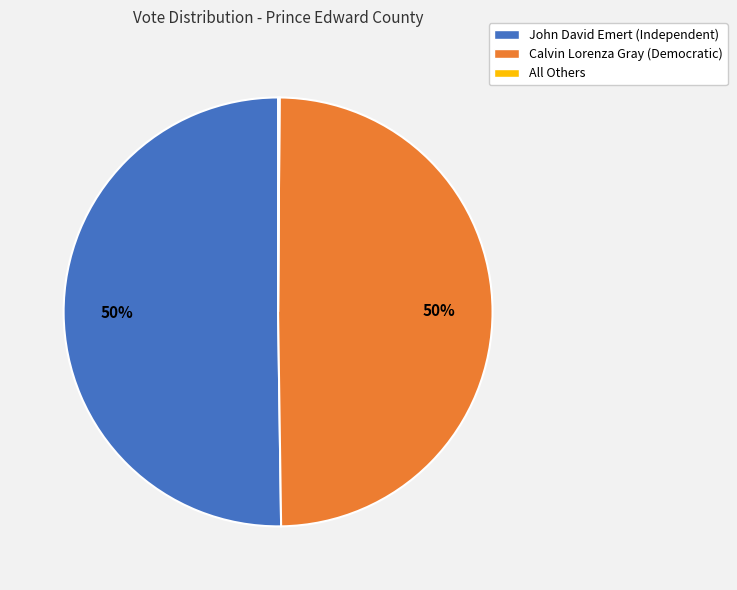

What percentage is the Calvin Lorenza Gray (Democratic) slice, to the nearest percent?

50%